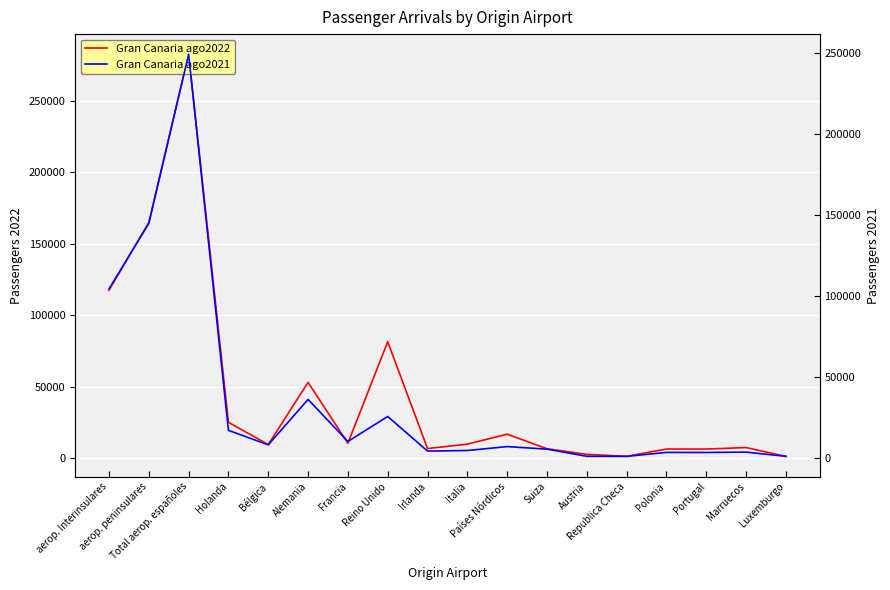

How many data points in Gran Canaria ago2021 are less than 7131?

9